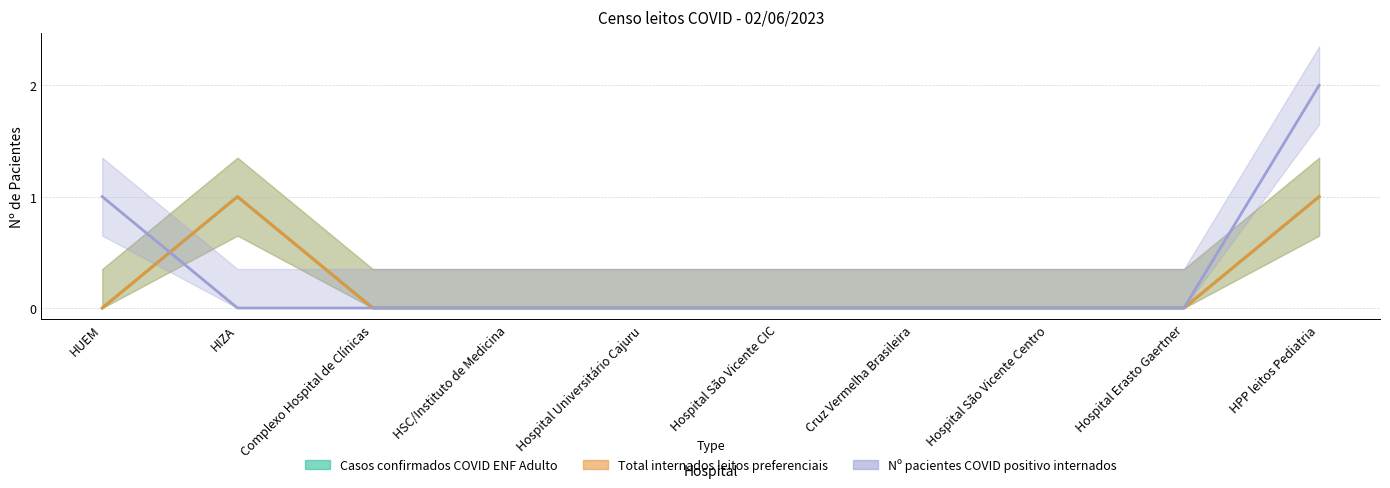

Reading left to right, what are all the values shown in this chart?

Casos confirmados COVID ENF Adulto: 0	1	0	0	0	0	0	0	0	1
Total internados leitos preferenciais: 0	1	0	0	0	0	0	0	0	1
Nº pacientes COVID positivo internados: 1	0	0	0	0	0	0	0	0	2